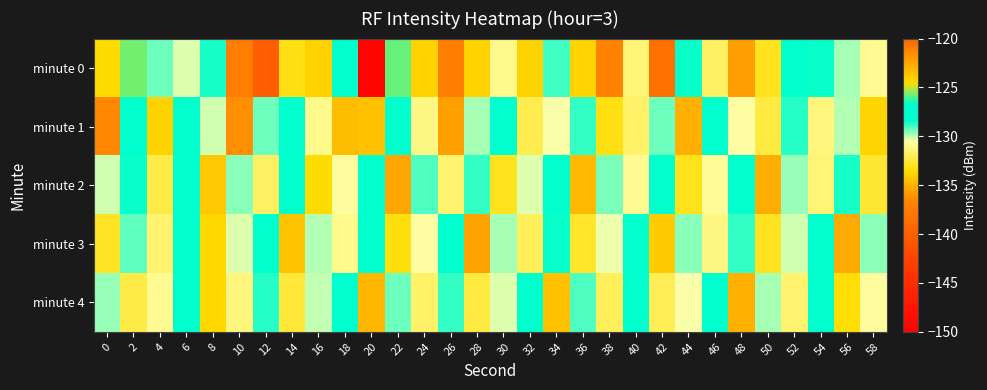

At which category does the chart reach its minimum across all series?

20